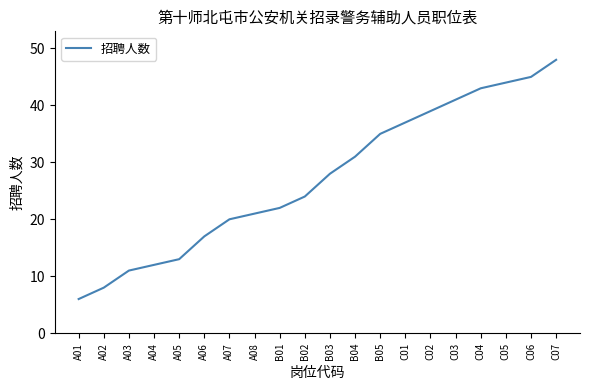

What value does the data have at B02, to the nearest 5?

25